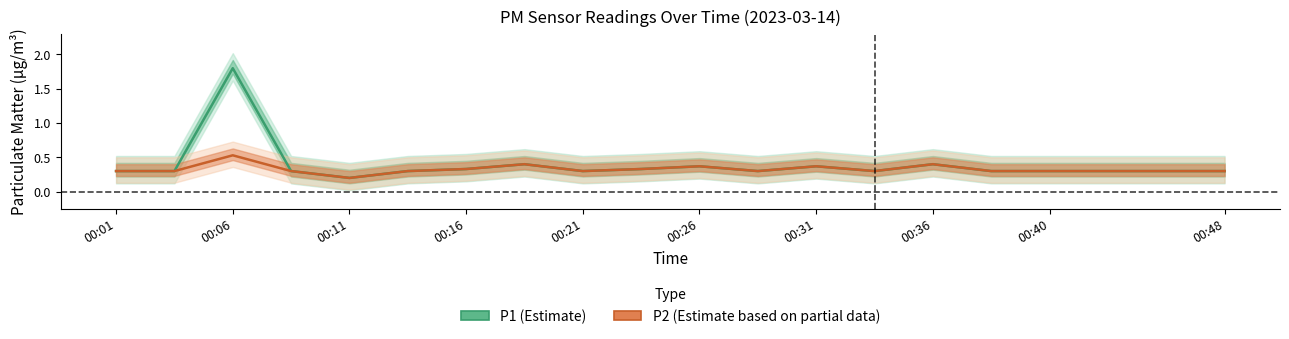

Rank the series by their maximum value, from highest to lowest.

P1, P2